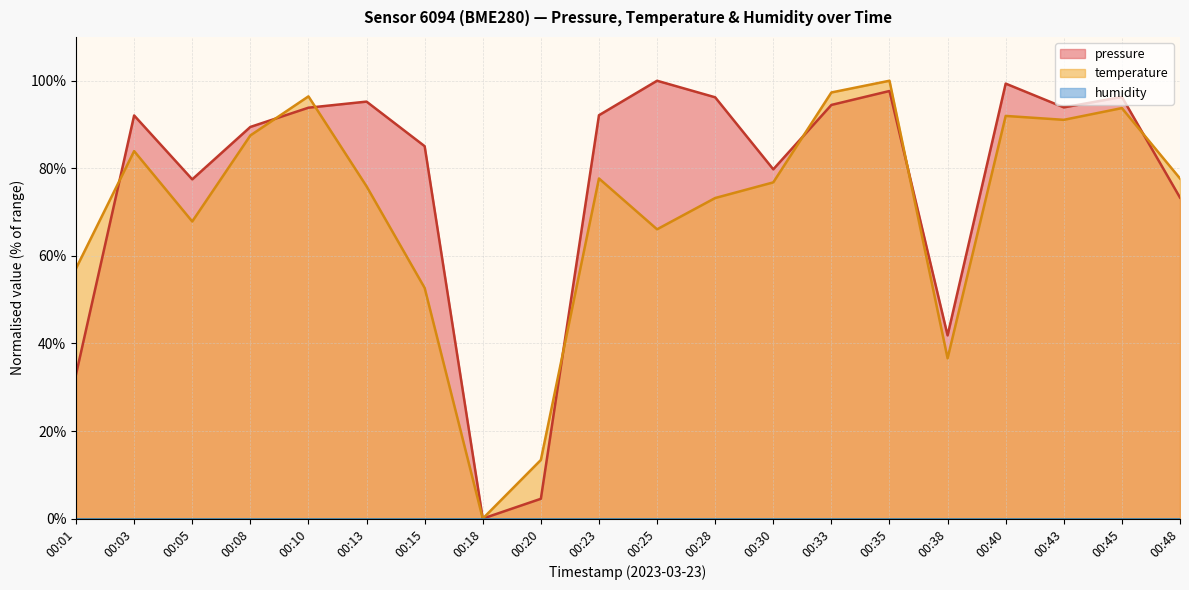

The value of pressure at 00:35 is 20.5. True or false?

False